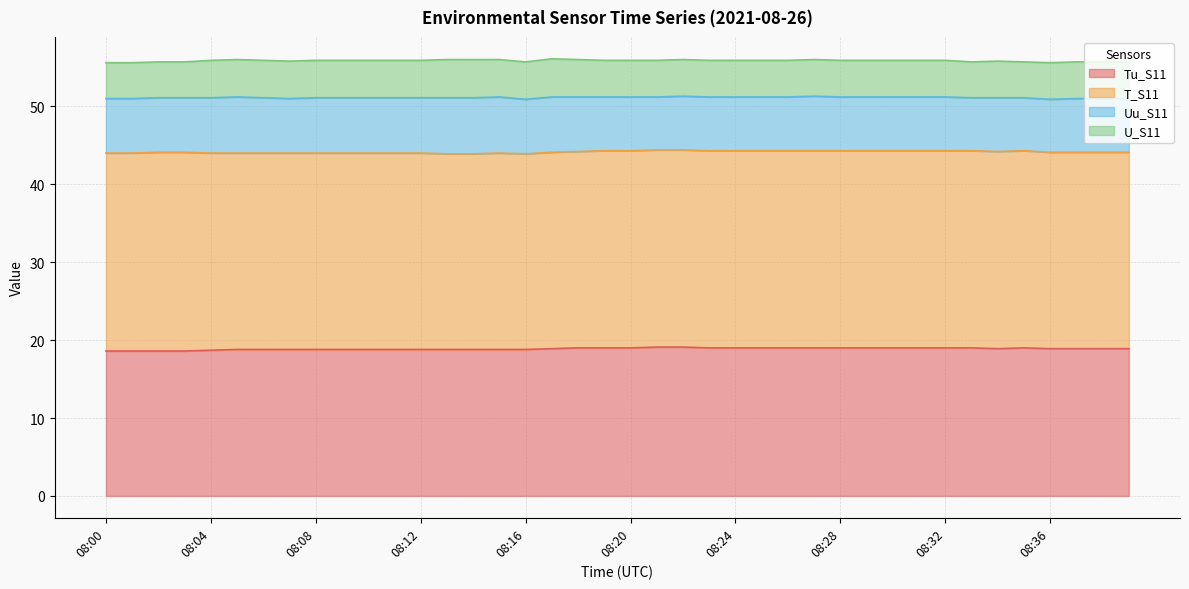

Is it true that Tu_S11 equals 19.0 at 08:19?

True